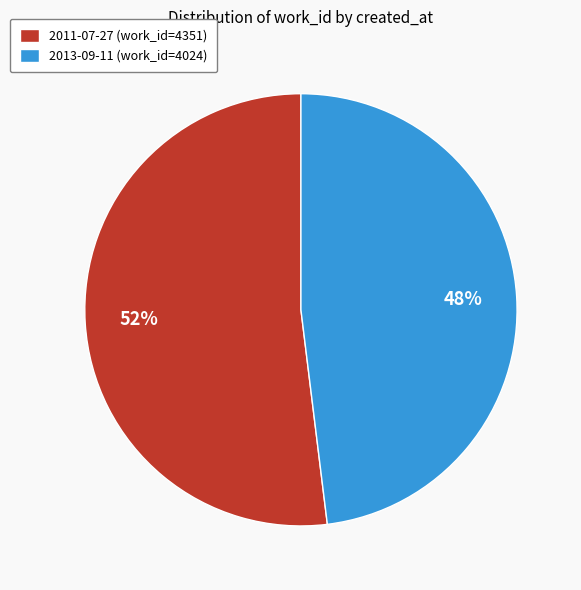

Rank the categories by value from highest to lowest.

2011-07-27, 2013-09-11